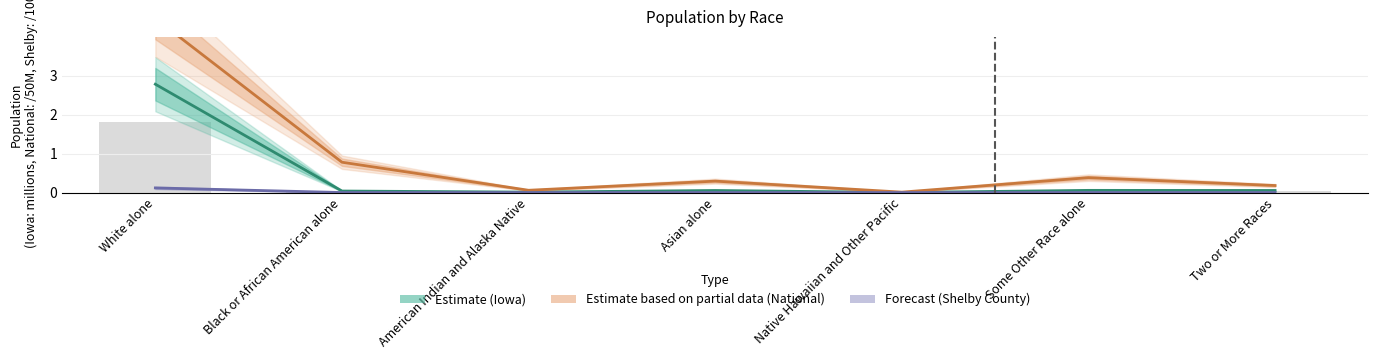

What is the maximum value for National?

4.5